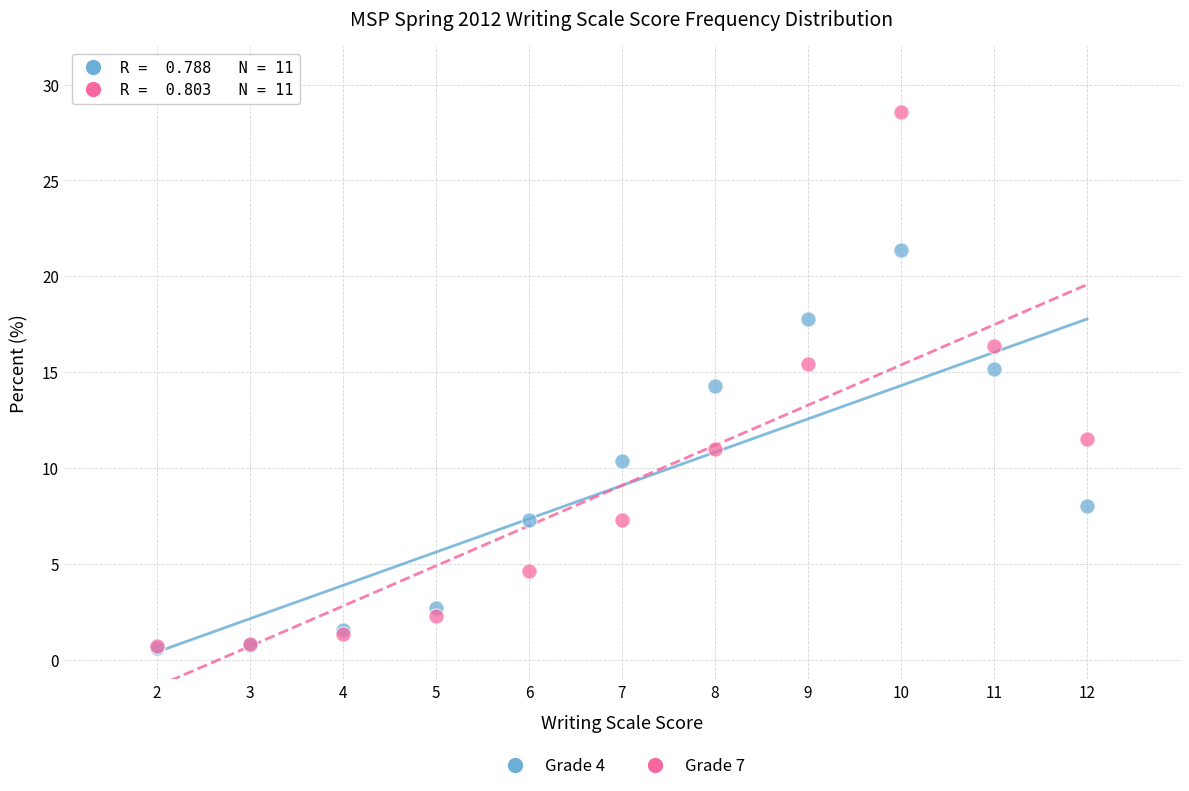

In the Grade 4 series, what Y value is closest to 10?

10.4